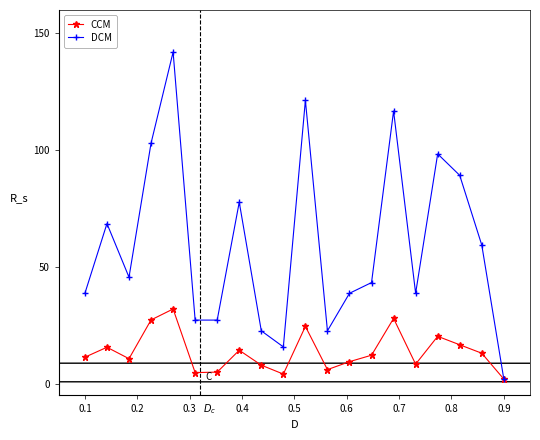

Which series has the largest range (max minus min)?

DCM